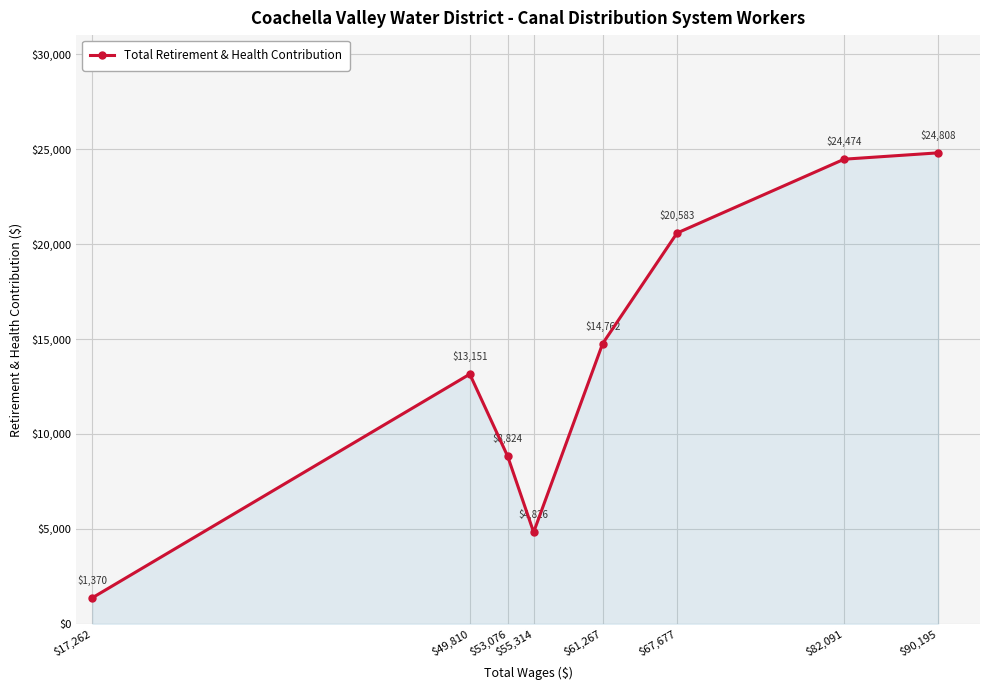

What is the value of the 2nd point from the left?

13151